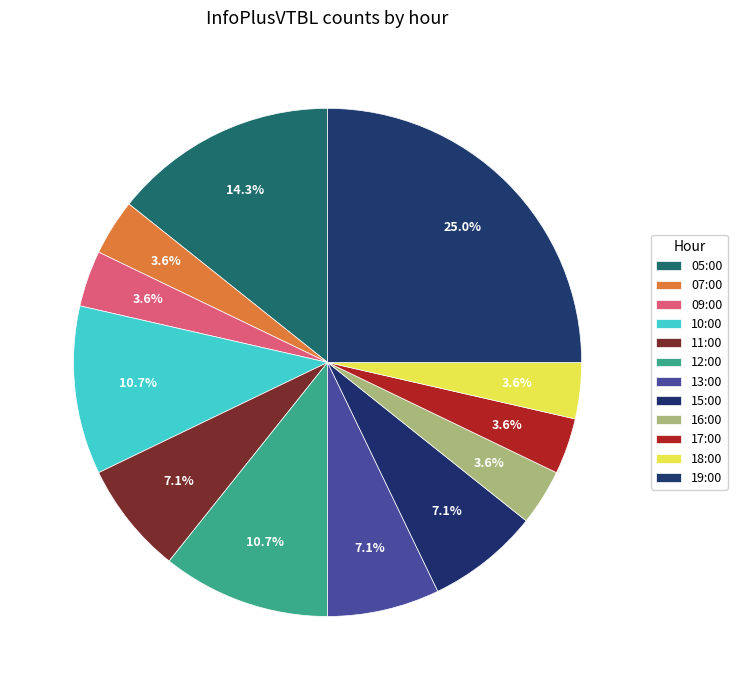

How many segments does this pie chart have?

12